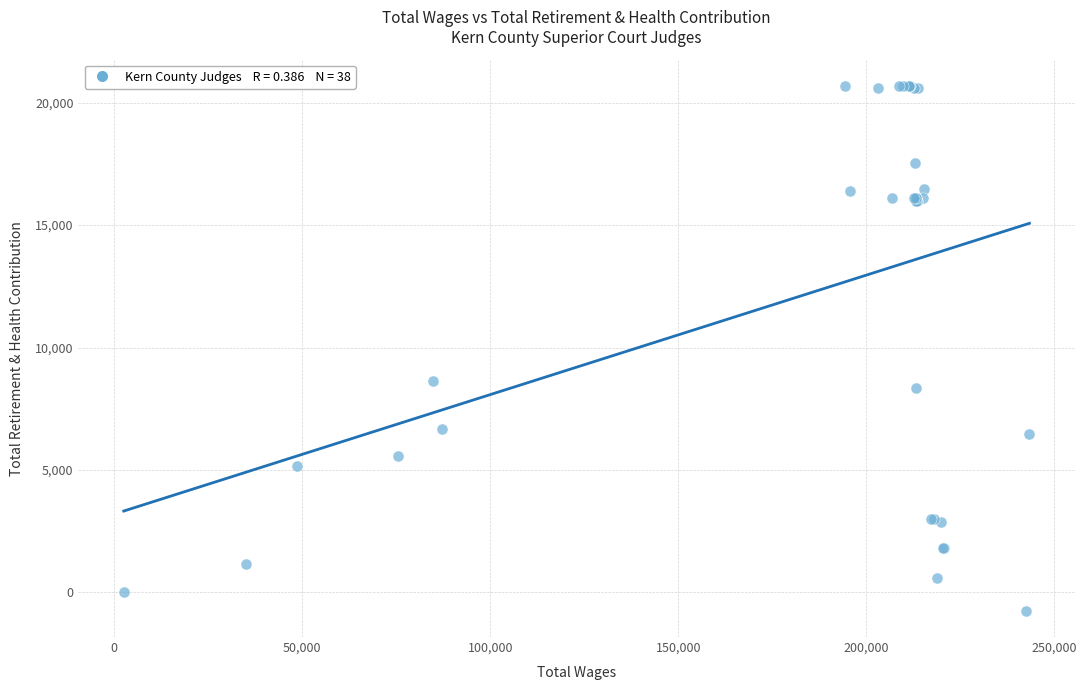

What Y value in the scatter plot is closest to 9975?

8617